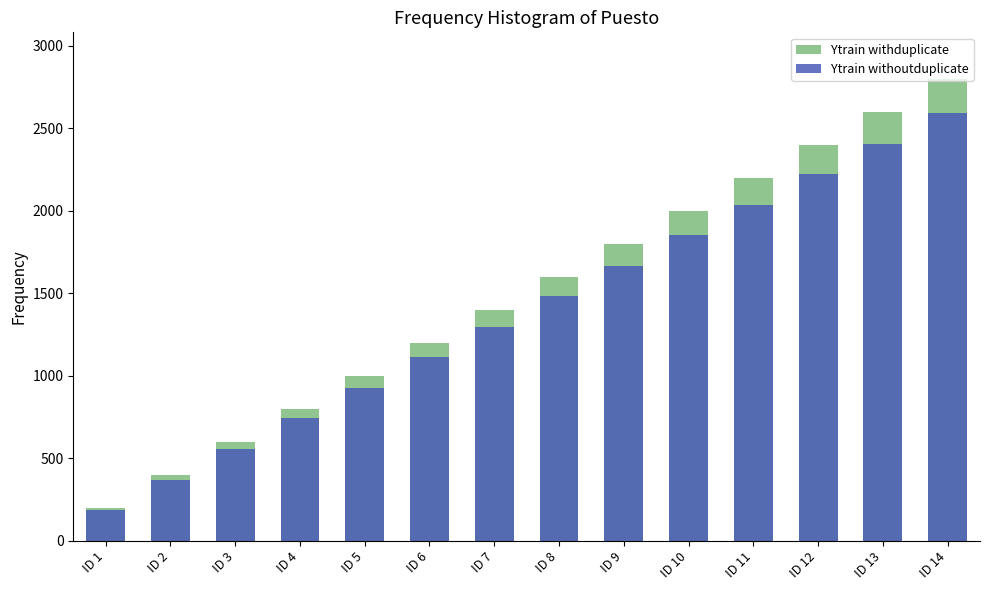

Which series has the widest spread of values?

Ytrain withduplicate